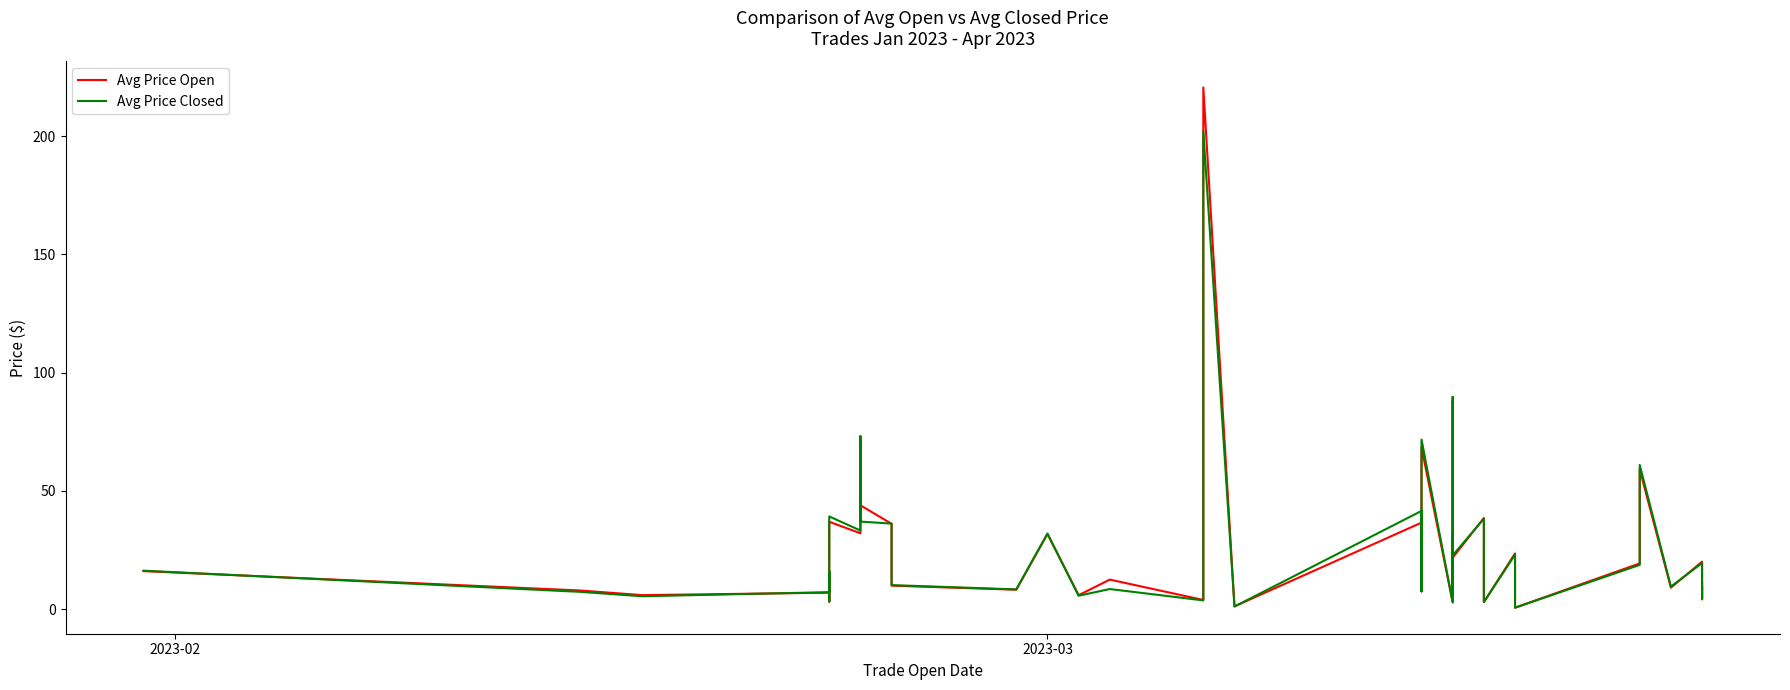

What is the maximum value shown in the chart?

220.6